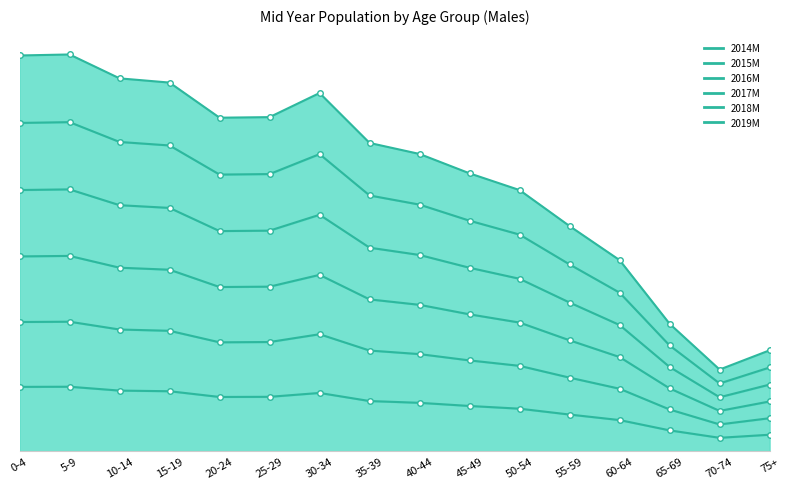

What is the spread (max minus min) of values at 10-14?

727.5